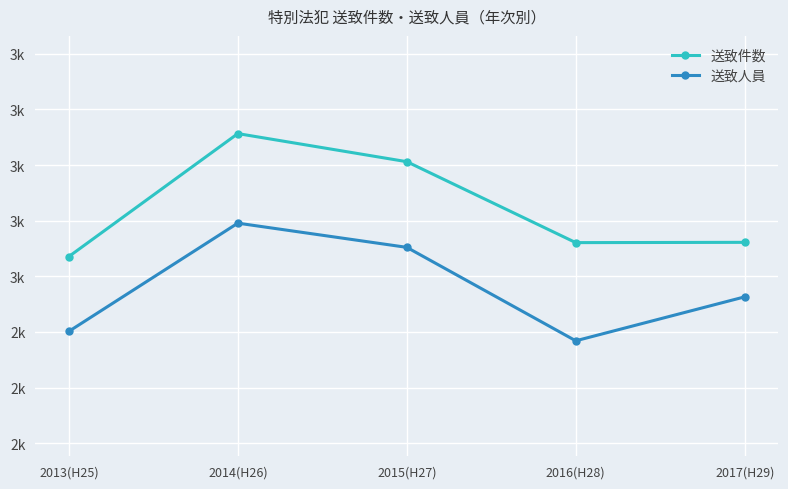

Does the chart have visible grid lines?

Yes